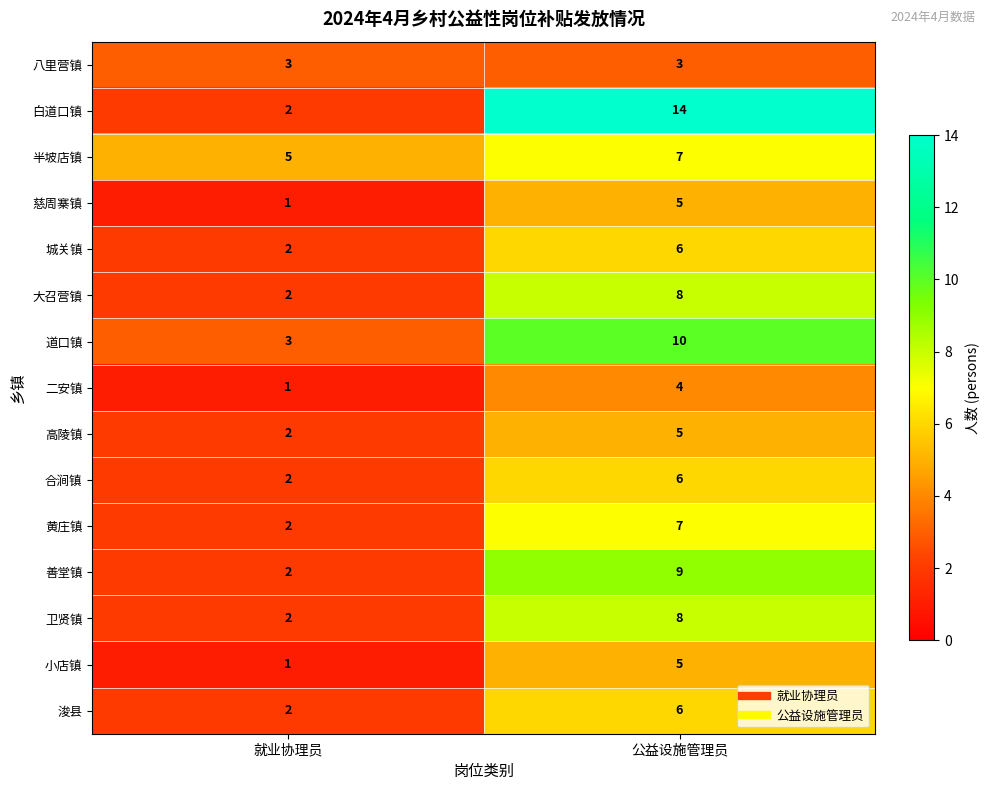

At which label does 合涧镇 reach its minimum?

就业协理员